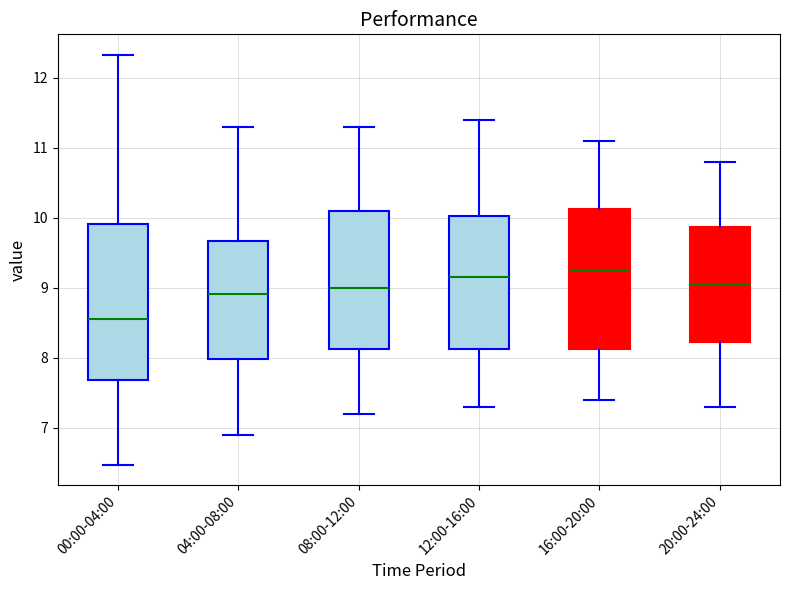

Where does the upper whisker of the box for 08:00-12:00 end on the y-axis? The values are not printed on the chart, so give them approximately, as read against the axis.

11.3